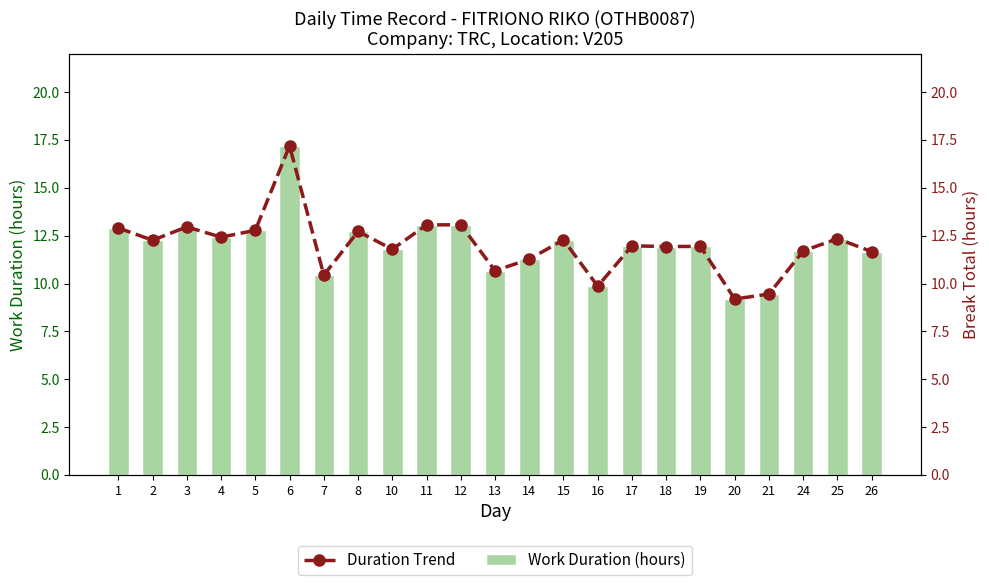

What is the value of the Work Duration (hours) bar at the 11th from the left?

13.1